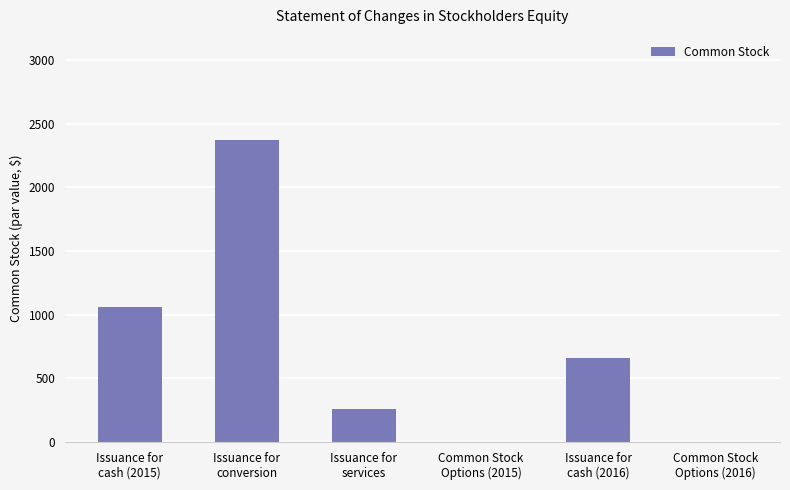

What is the sum of all values?

4354